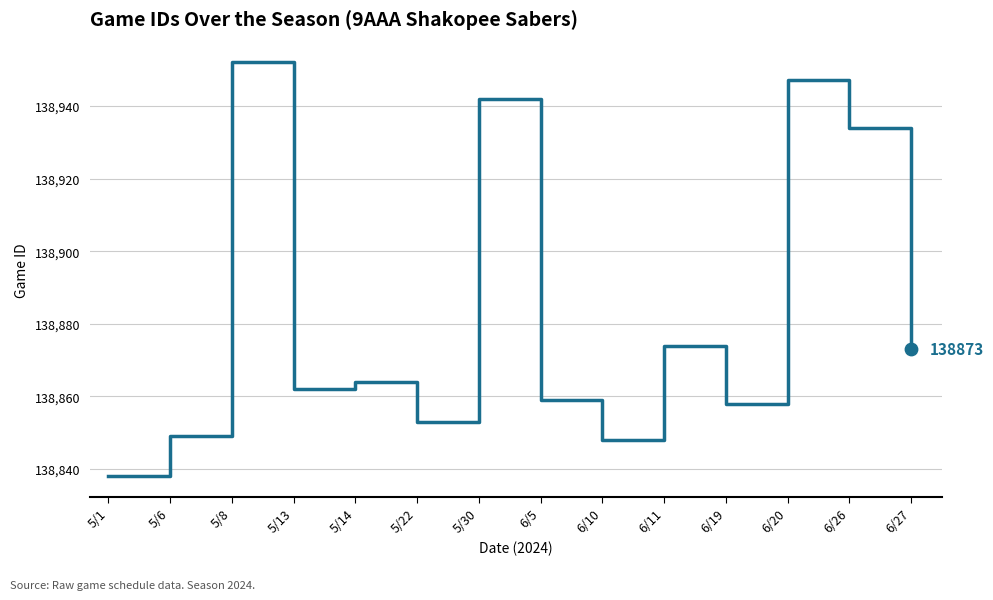

Approximately how many times larger is the value at 6/5 compared to 5/30?

1.0